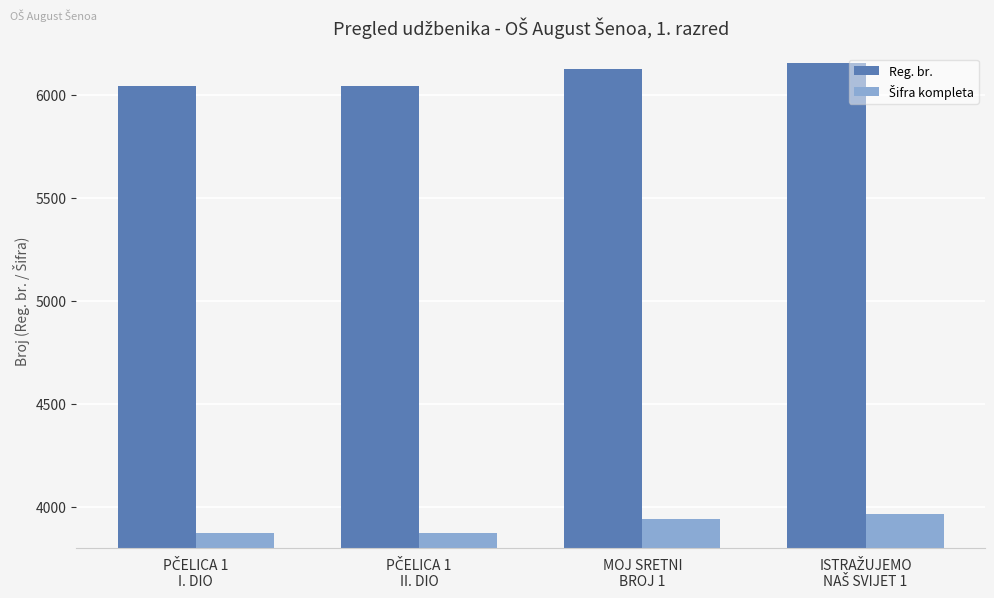

Which series has the largest total across all categories?

Reg. br.